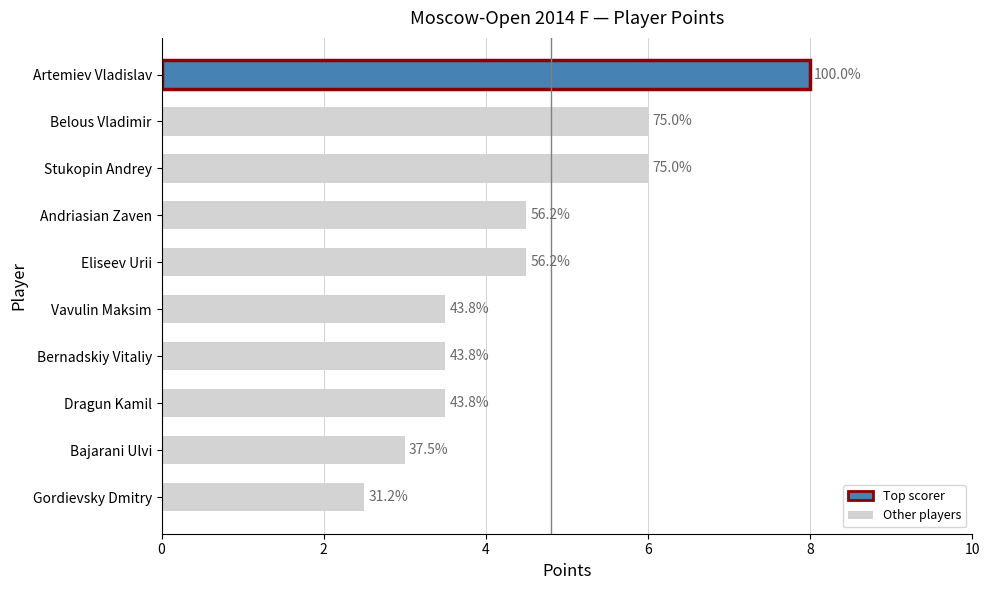

How many bars are there in total?

10